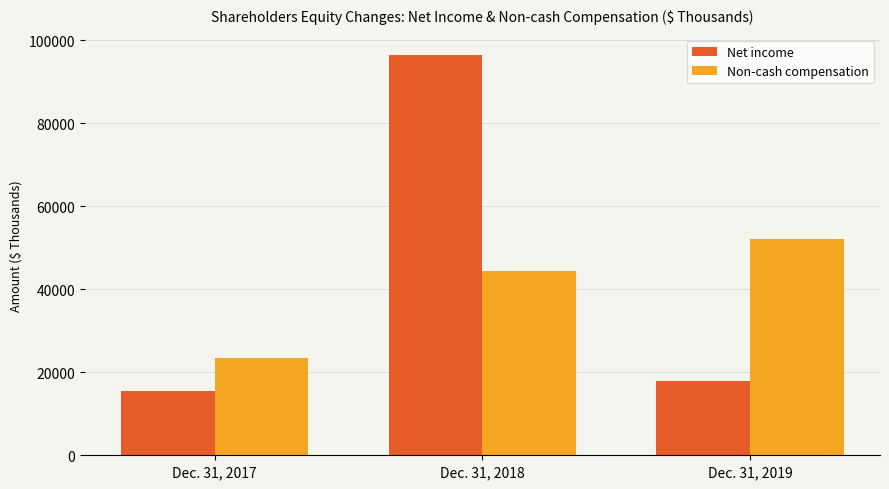

How many Non-cash compensation values are between 23361 and 52167?

3